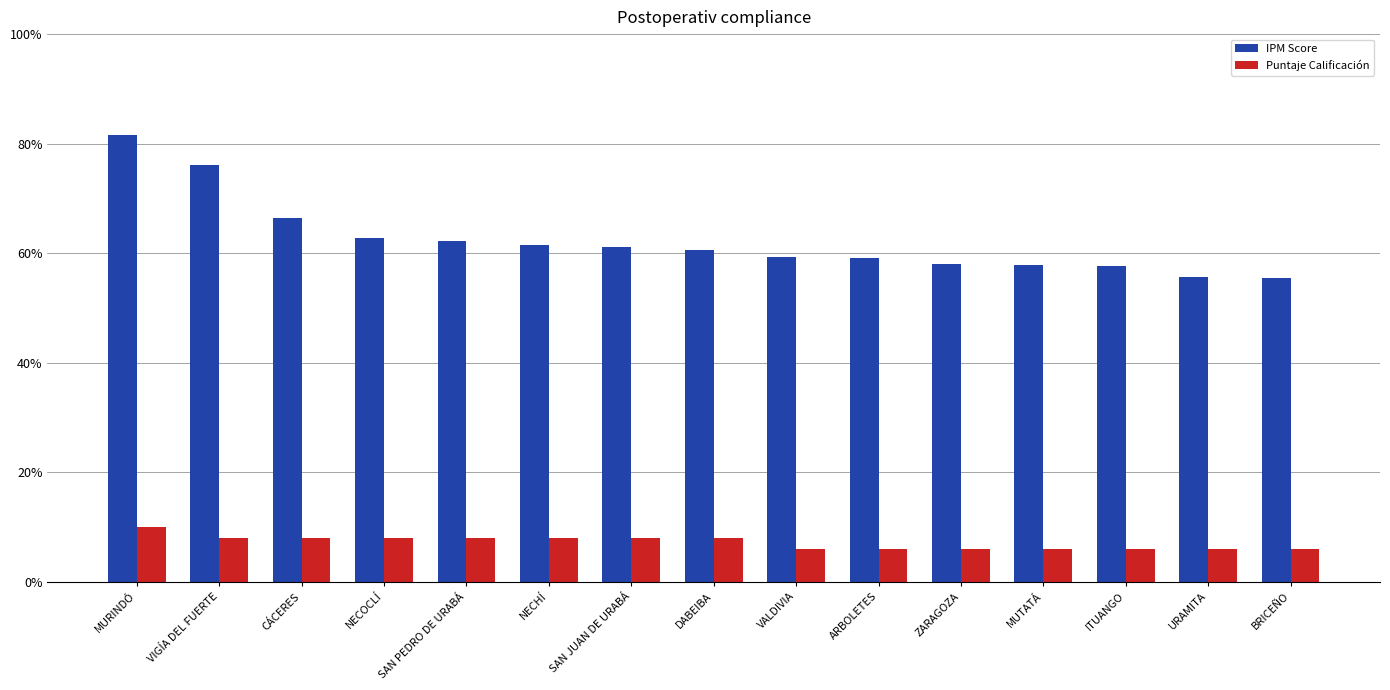

Where is IPM Score nearest to the value 68?

CÁCERES